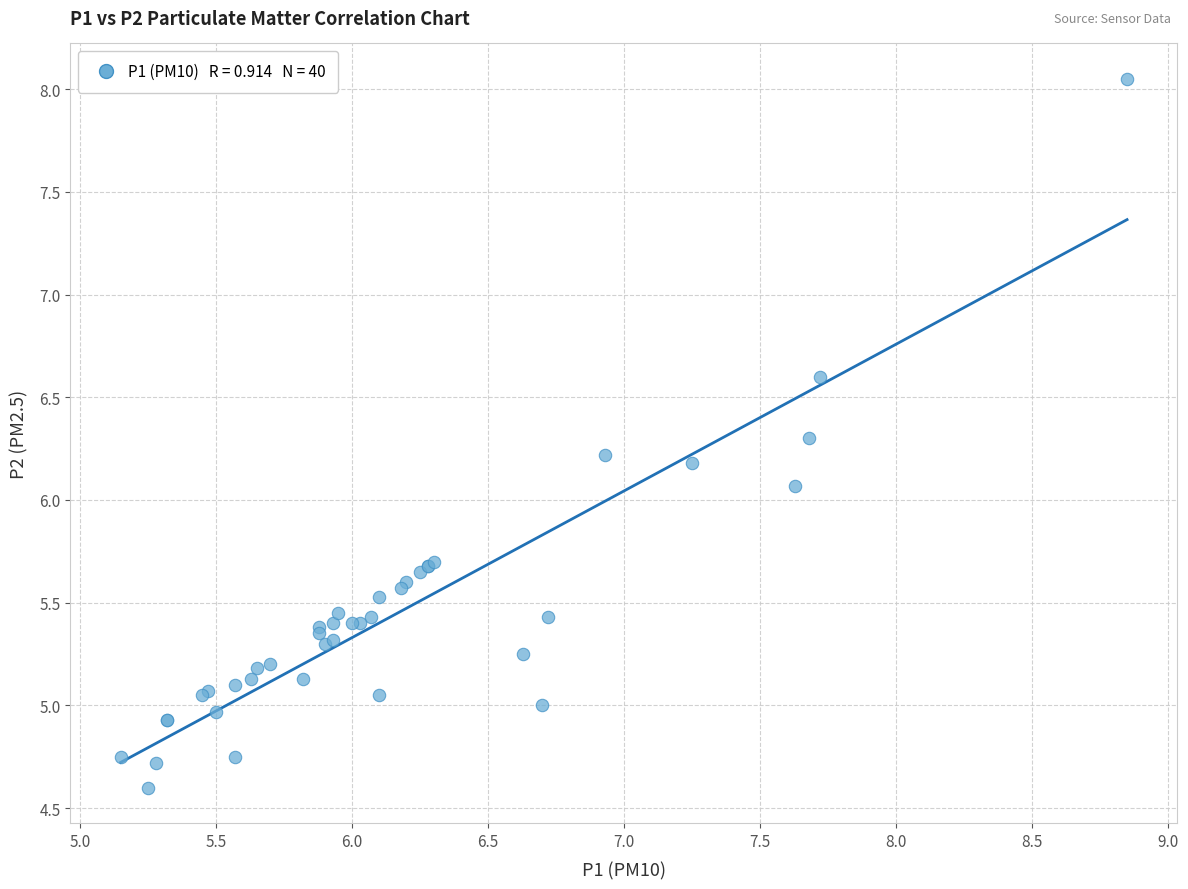

What Y value in the scatter plot is closest to 6?

6.1